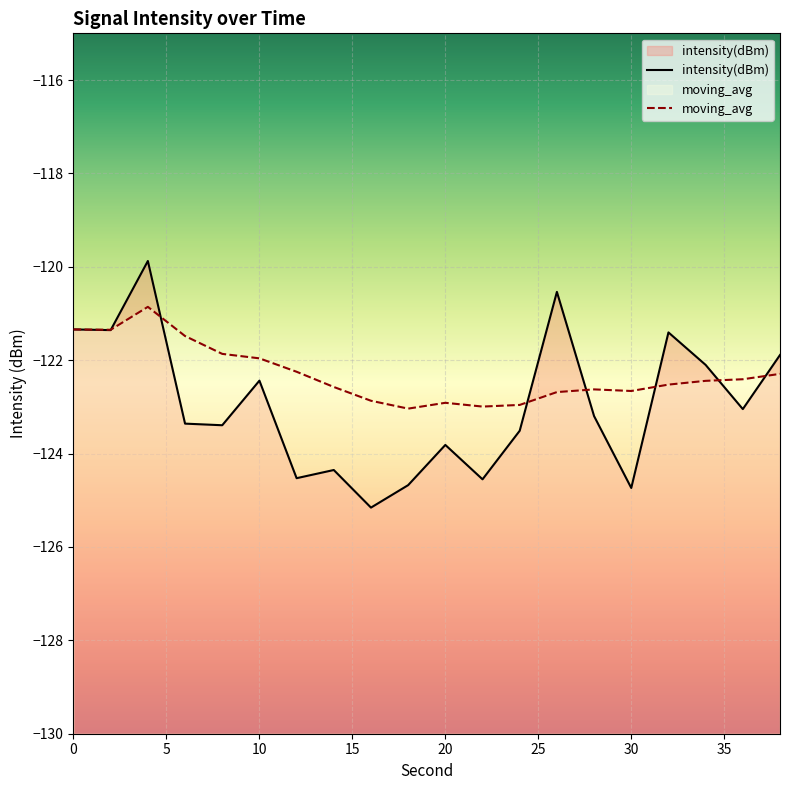

Which label corresponds to the largest value in the chart?

4